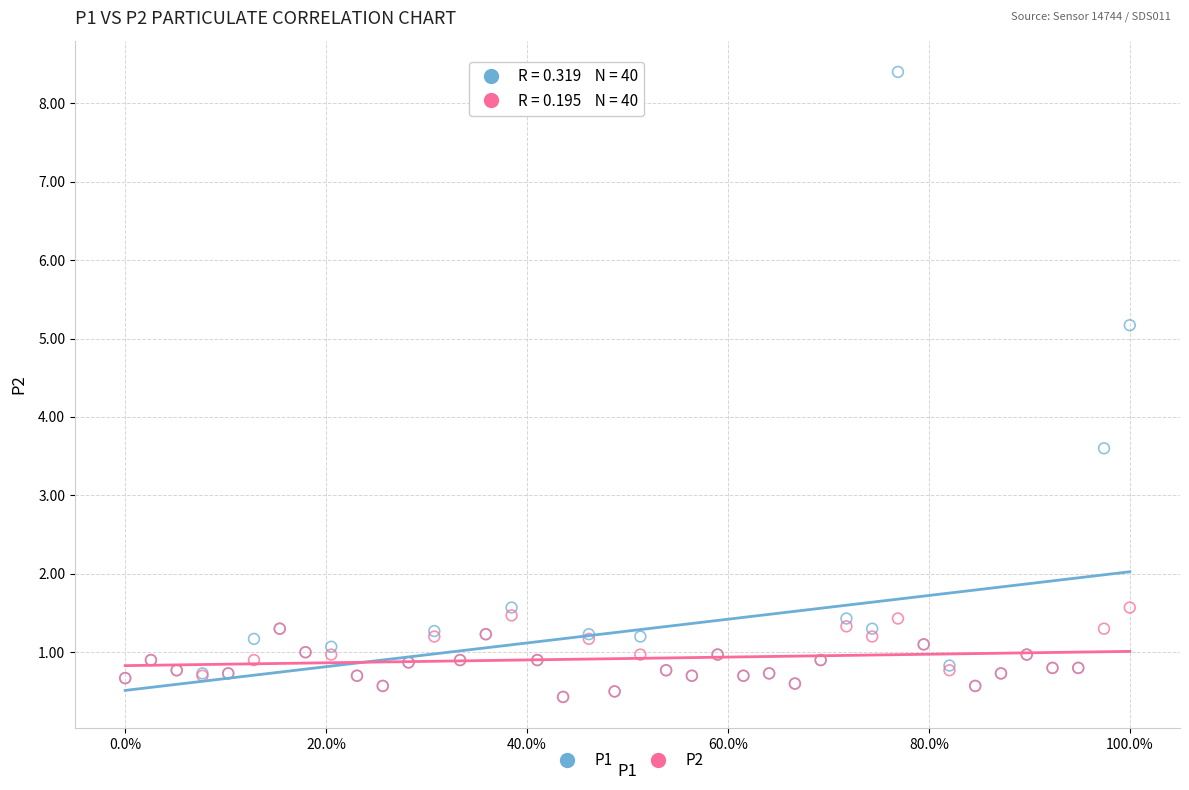

Across all series, what Y value is closest to 4?

3.6